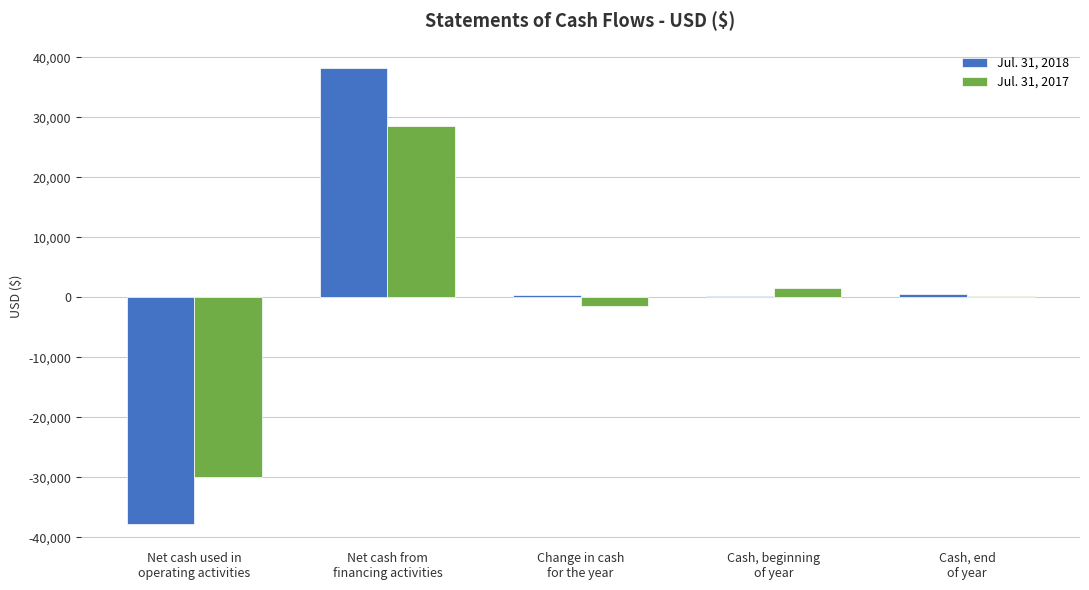

What is the maximum value shown in the chart?

38196